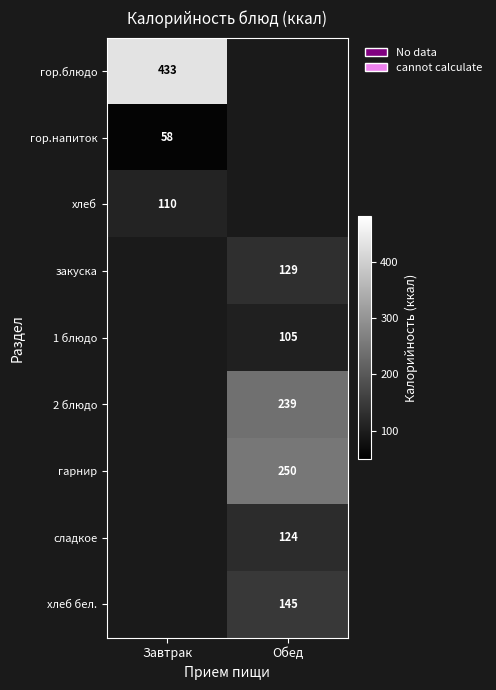

True or false: гарнир has a value of 56 at Обед.

False